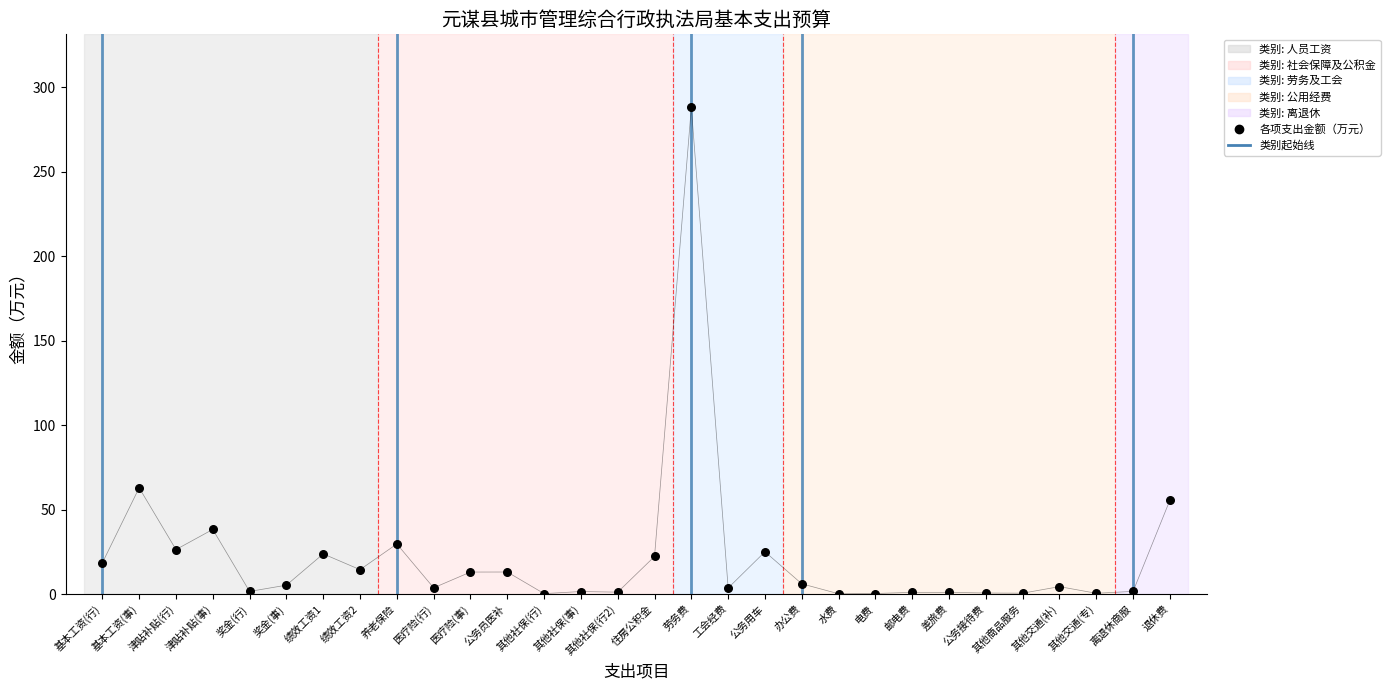

What Y value in the scatter plot is closest to 144?

62.9